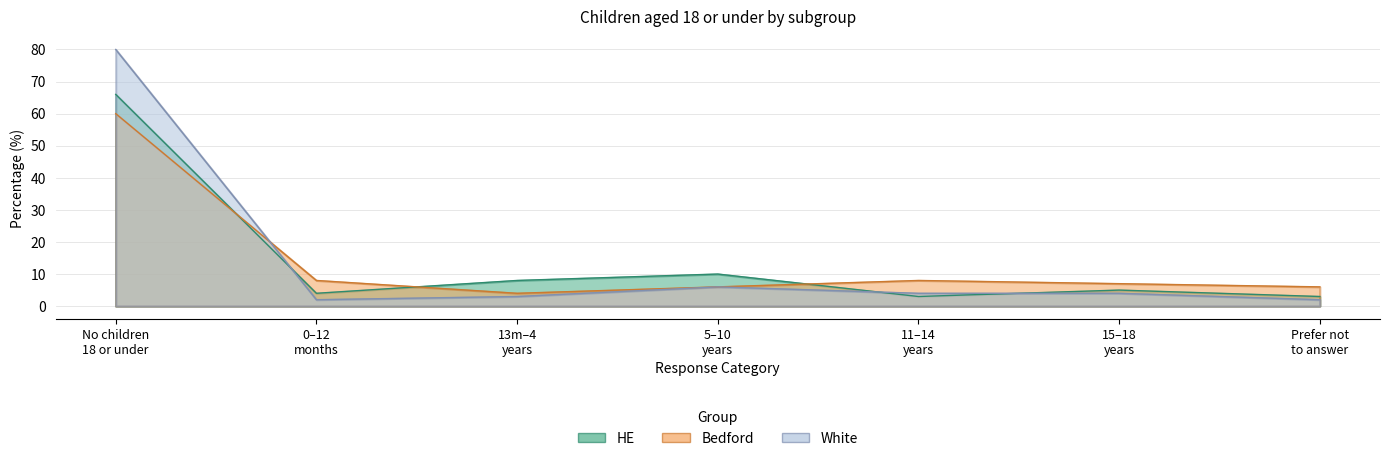

What is the difference between the highest and lowest values at Prefer not to answer?

4